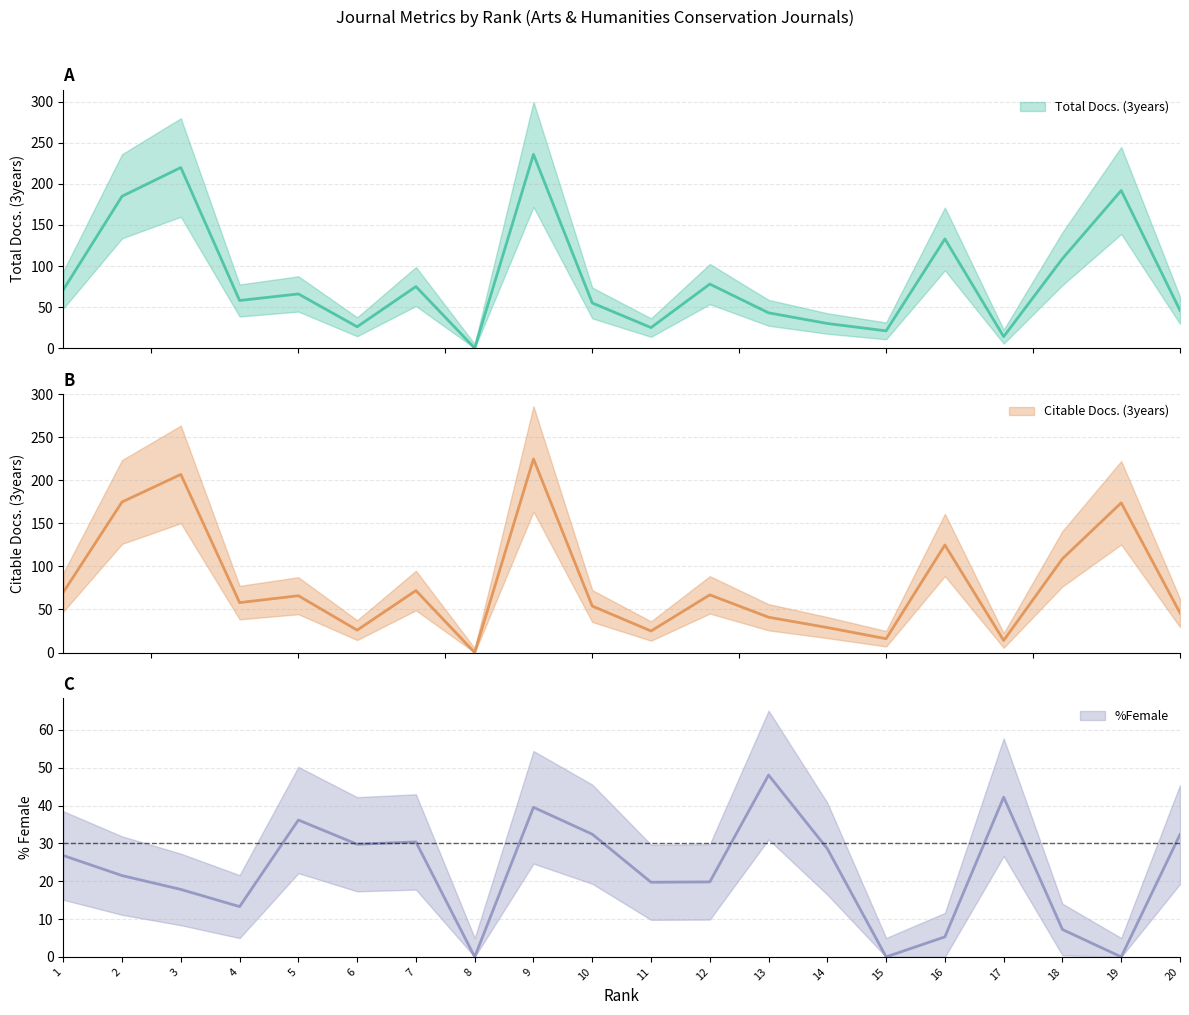

The Total Docs. (3years) series shows 21.0 at 15. True or false?

True